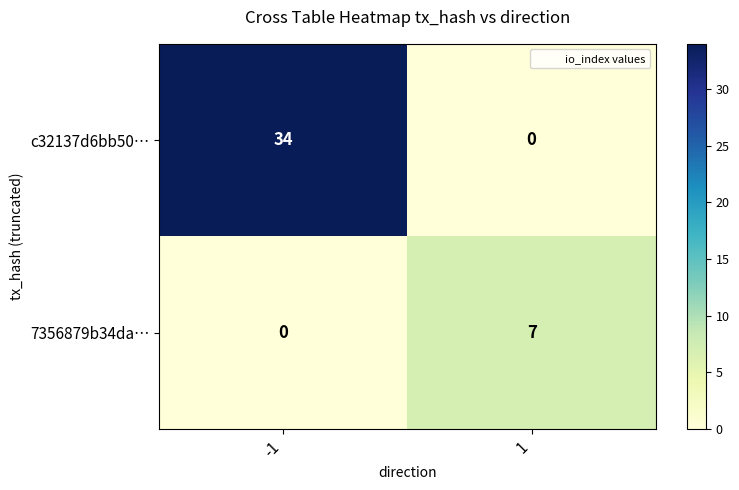

Which series has the largest range (max minus min)?

c32137d6bb50…